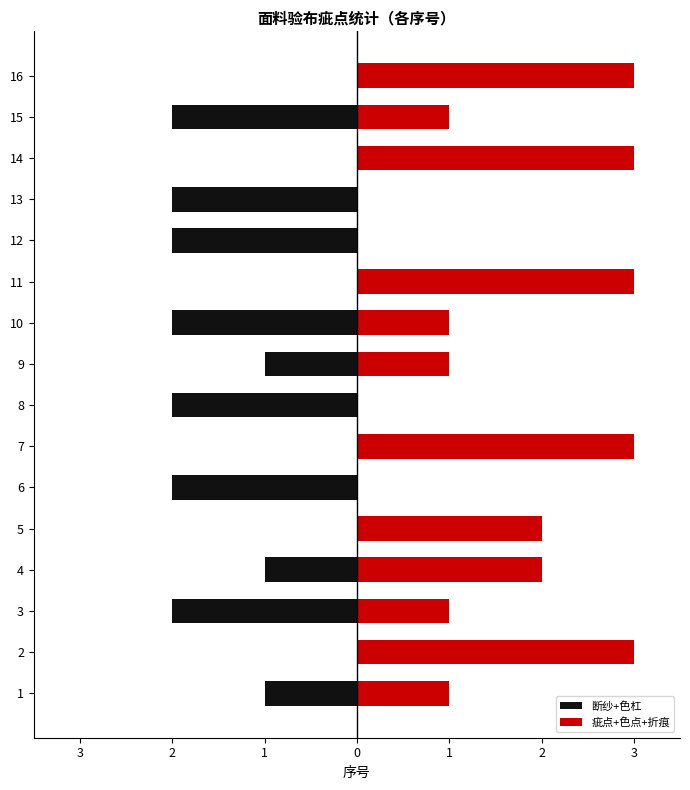

What is the difference between the second highest and minimum values in the 断纱+色杠 series?

2